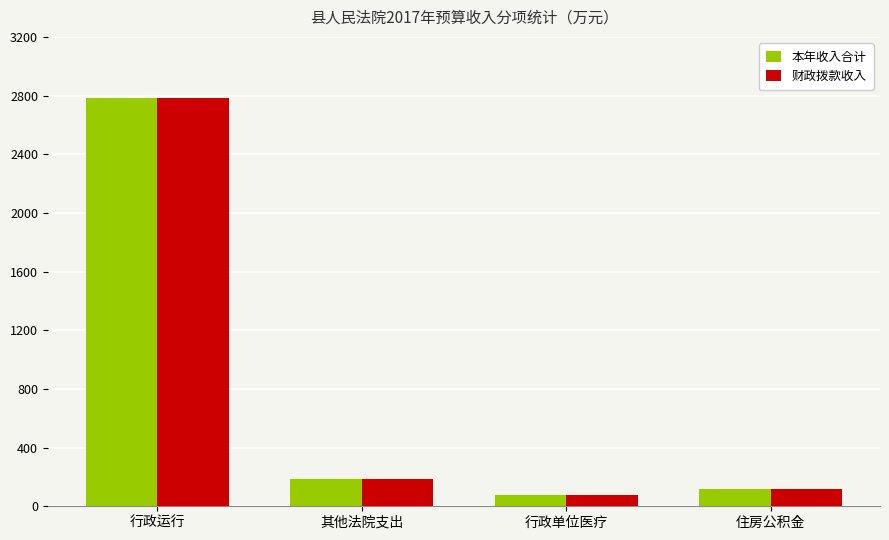

What is the label of the 3rd bar from the right?

其他法院支出